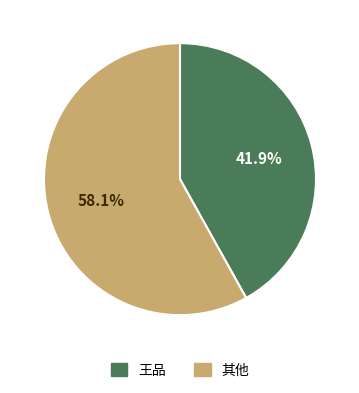

Does any single category account for the majority?

Yes